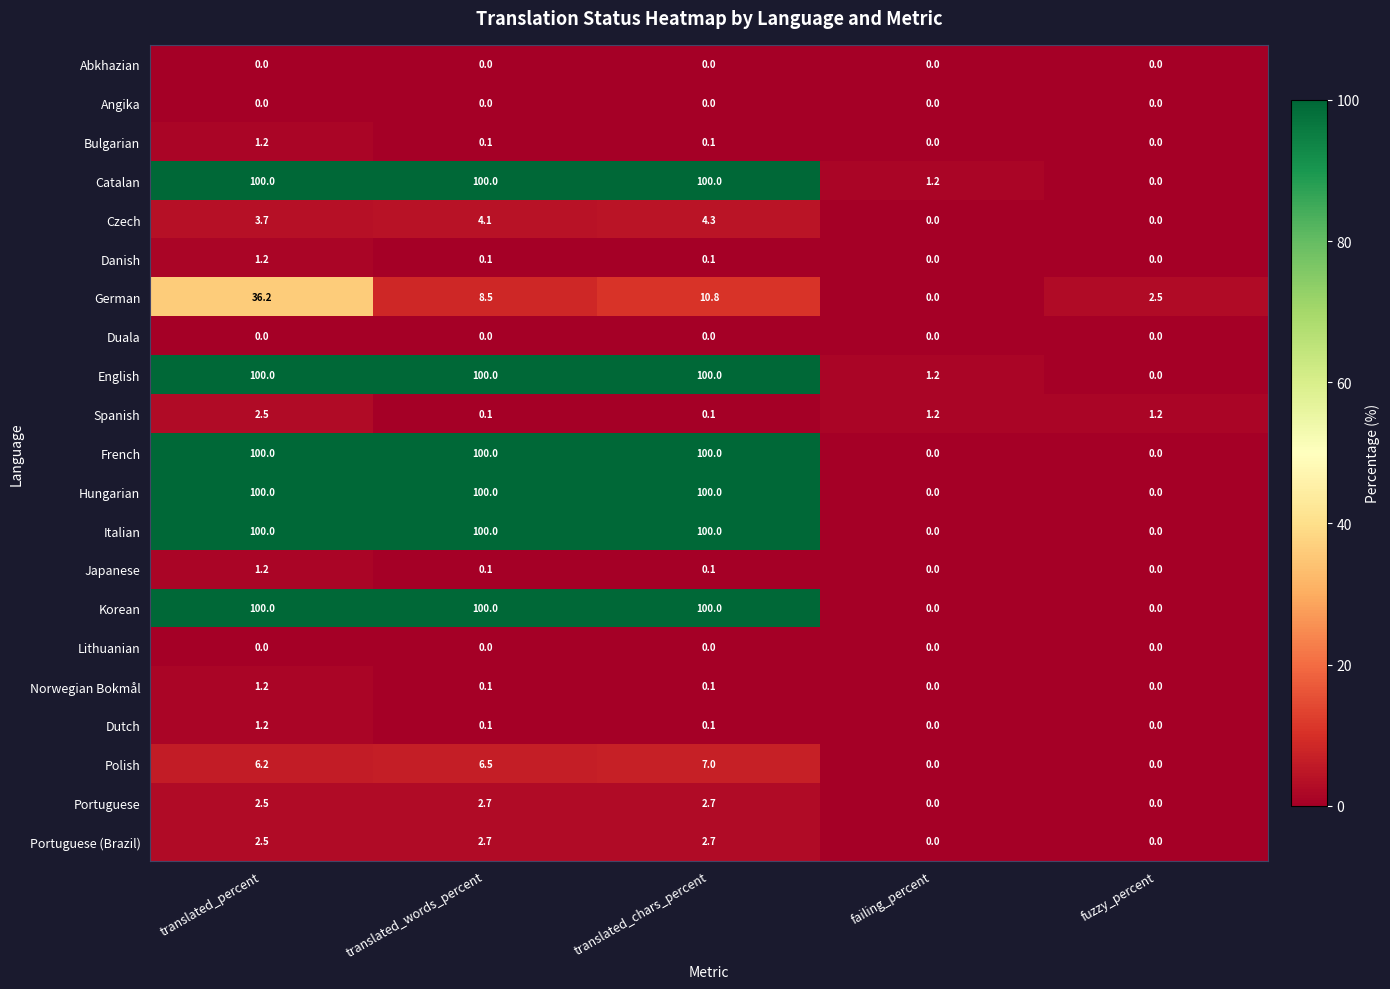

At how many categories does at least one series exceed 41?

3